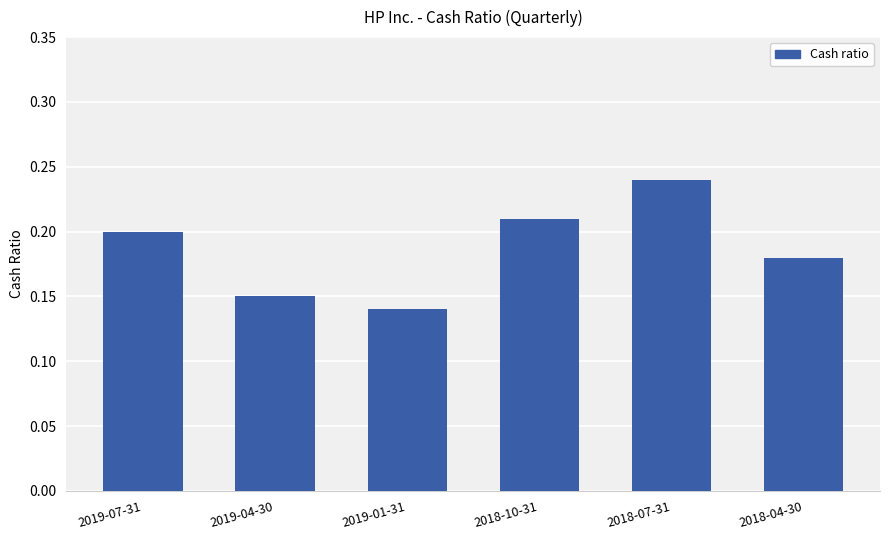

Which has a higher value, 2018-04-30 or 2019-04-30?

2018-04-30